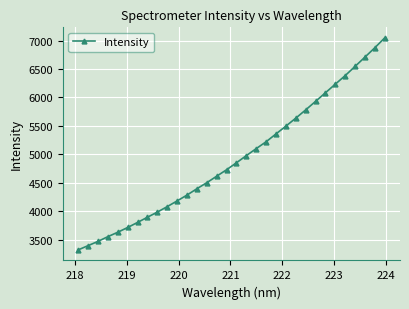

What is the value of the 25th point from the left?

5929.6